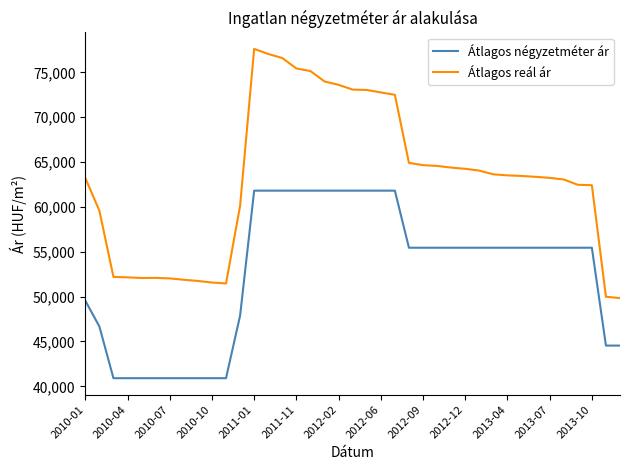

Is this an area chart (filled region under the line)?

No